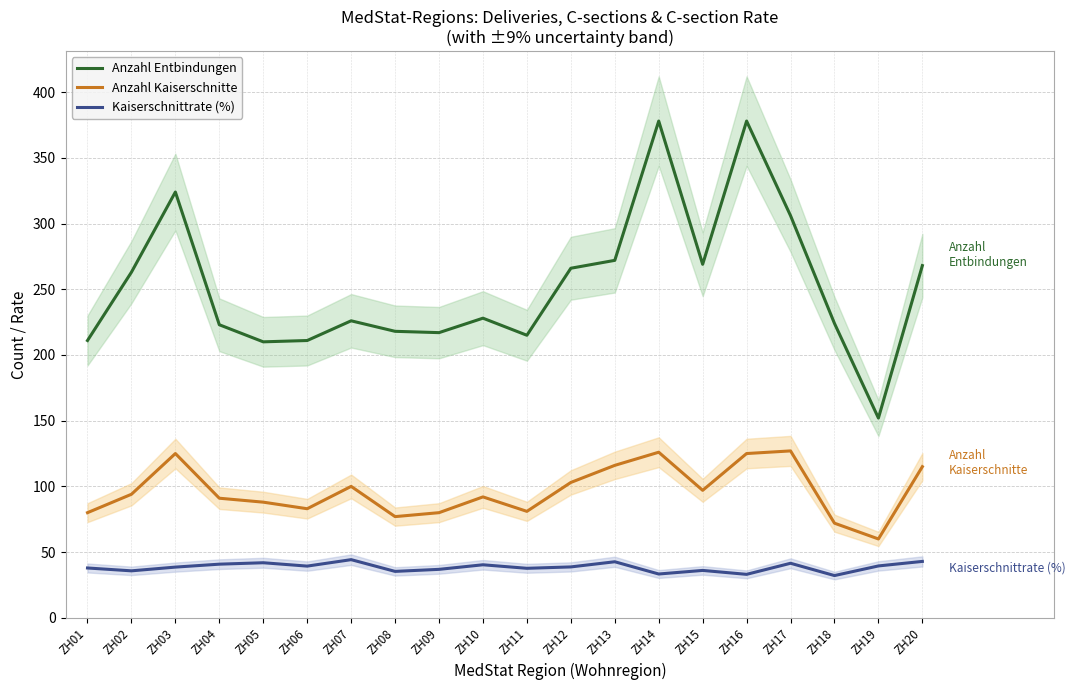

What is the maximum value for Kaiserschnittrate (%)?

44.2